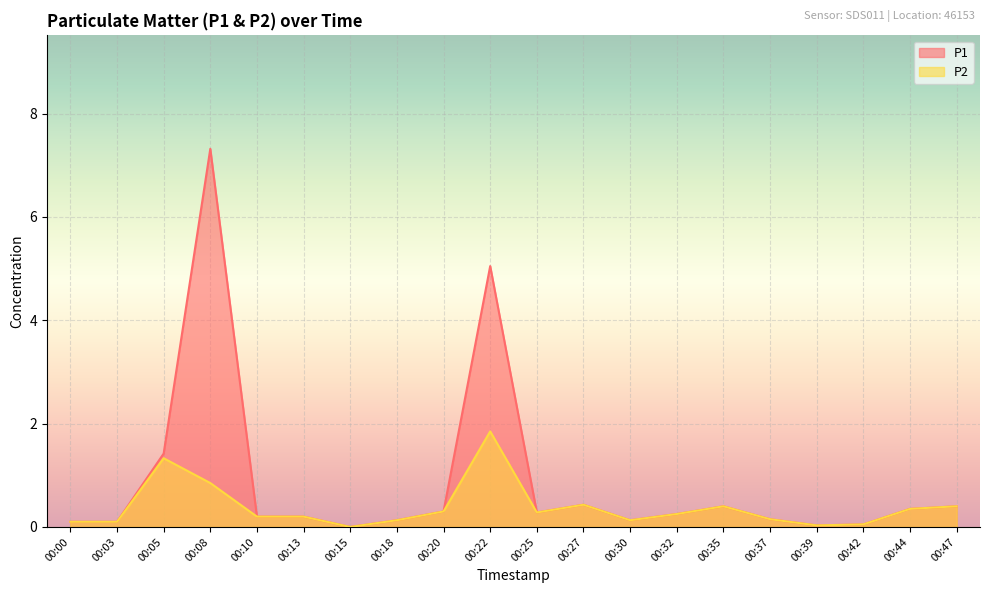

True or false: P2 has a value of 0.2 at 00:35.

False